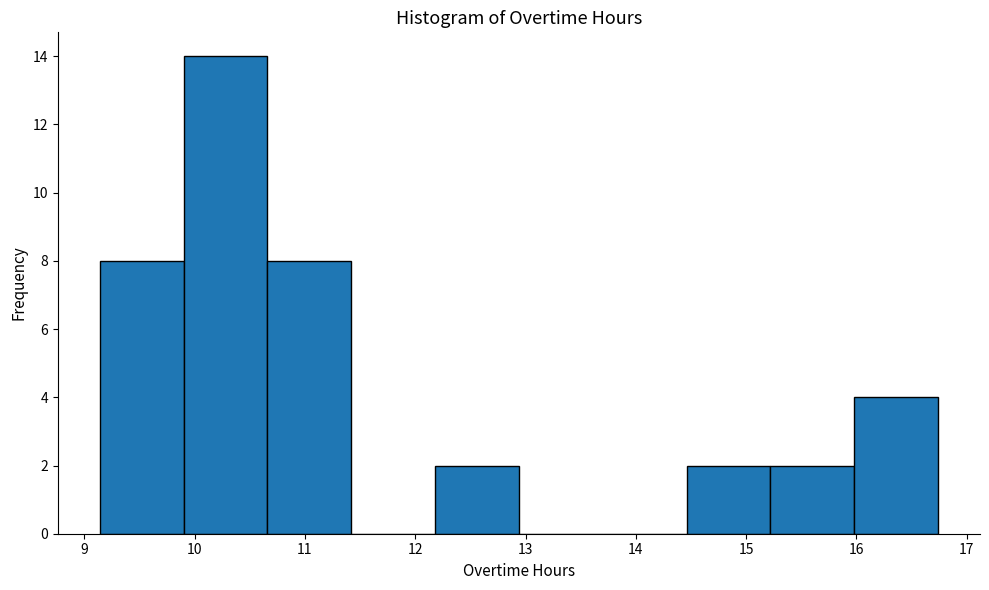

Reading left to right, transcribe this chart: for each bar, give the range it covers on the x-axis and its height. Neither the bar edges nor the heights are printed on the chart, so give them approximately, as read against the axes.

9.14 to 9.90: 8
9.90 to 10.66: 14
10.66 to 11.42: 8
11.42 to 12.18: 0
12.18 to 12.94: 2
12.94 to 13.70: 0
13.70 to 14.46: 0
14.46 to 15.22: 2
15.22 to 15.98: 2
15.98 to 16.74: 4